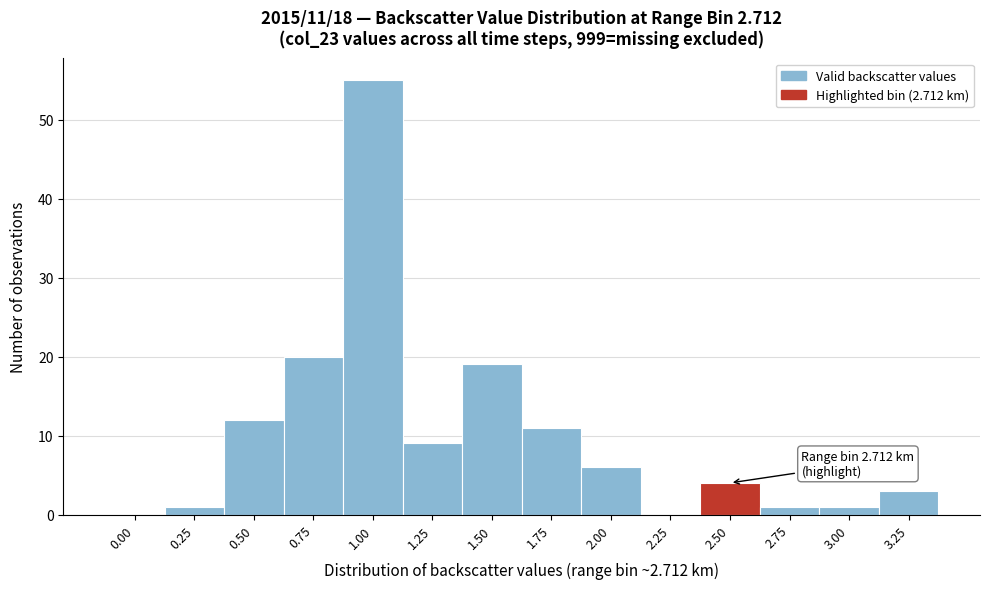

Reading right to left, extract all data points from this chart.

3.25=3	3.00=1	2.75=1	2.50=4	2.25=0	2.00=6	1.75=11	1.50=19	1.25=9	1.00=55	0.75=20	0.50=12	0.25=1	0.00=0